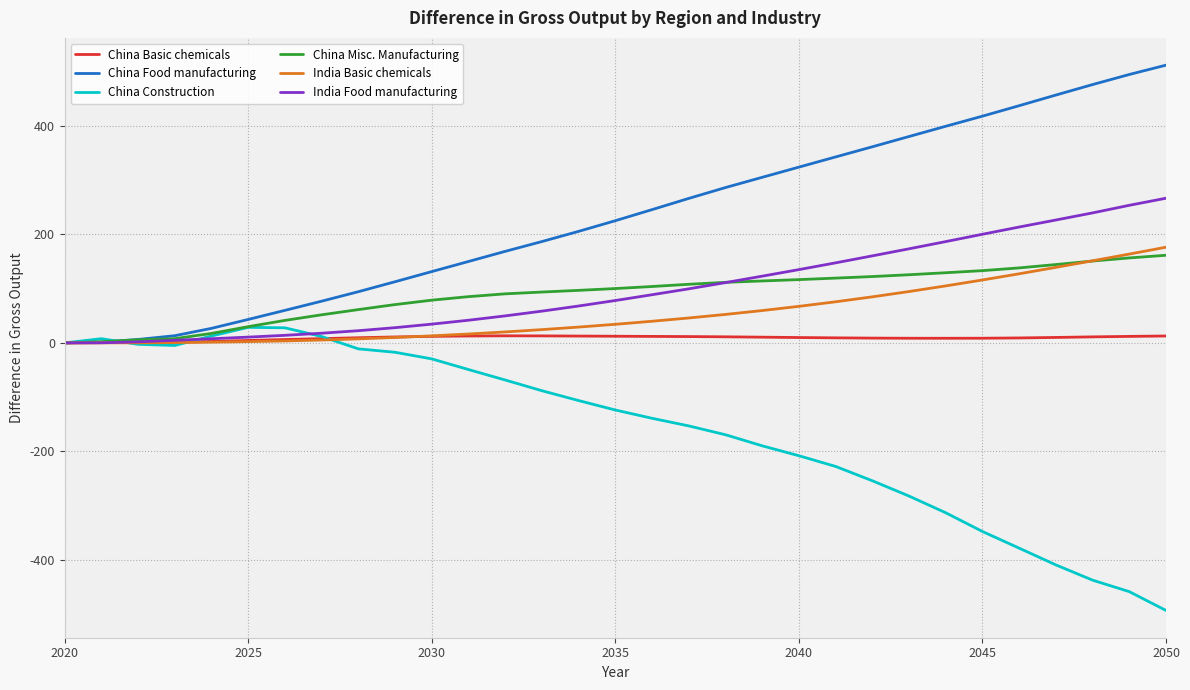

What is the highest value of the China Construction series?

28.6